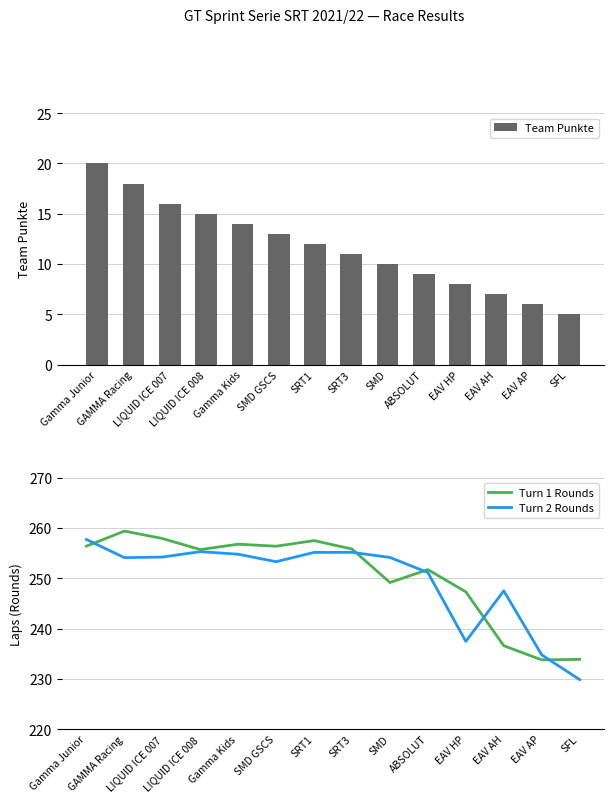

At how many categories does at least one series exceed 125?

14